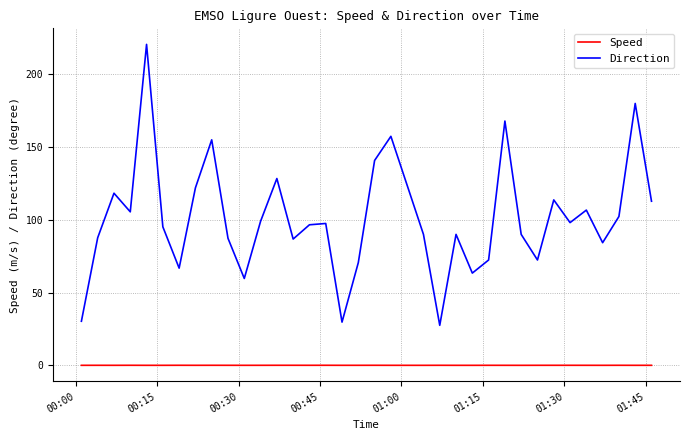

True or false: Direction and Speed intersect in this chart.

False